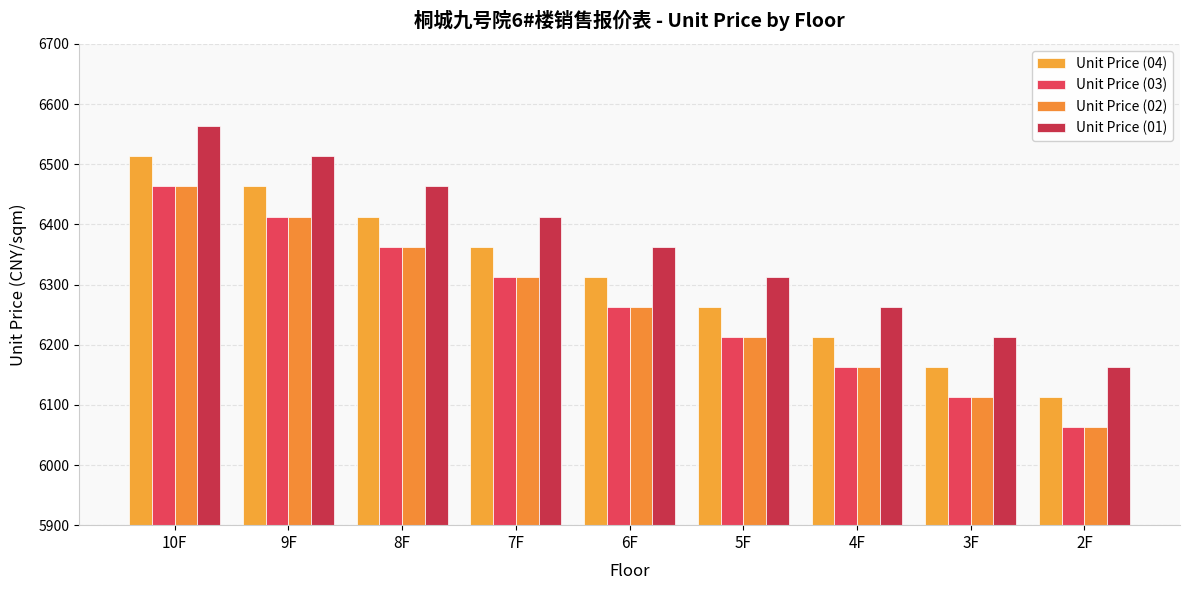

Where does the Unit Price (01) series first go above 6363?

10F